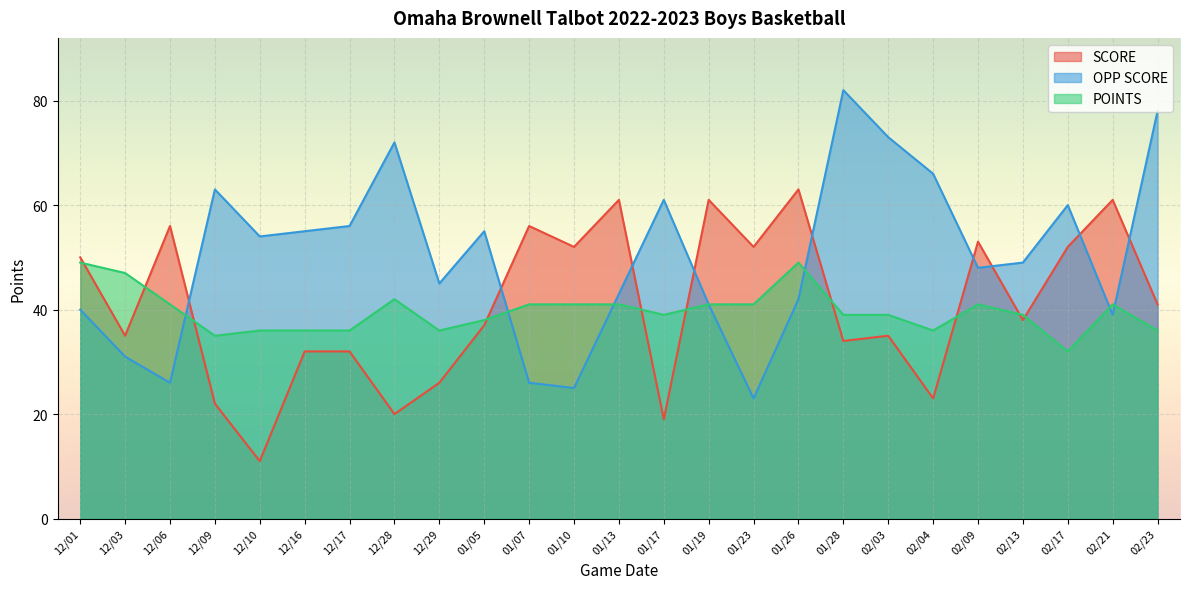

Is it true that POINTS equals 41 at 02/21?

True